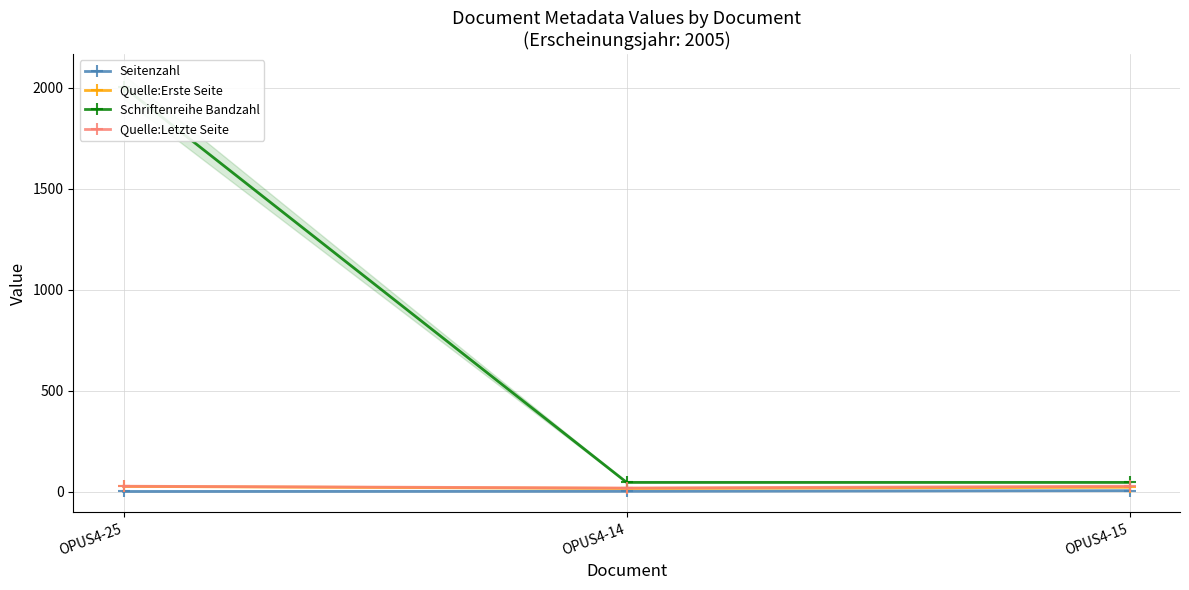

True or false: Seitenzahl has a value of 5 at OPUS4-15.

True